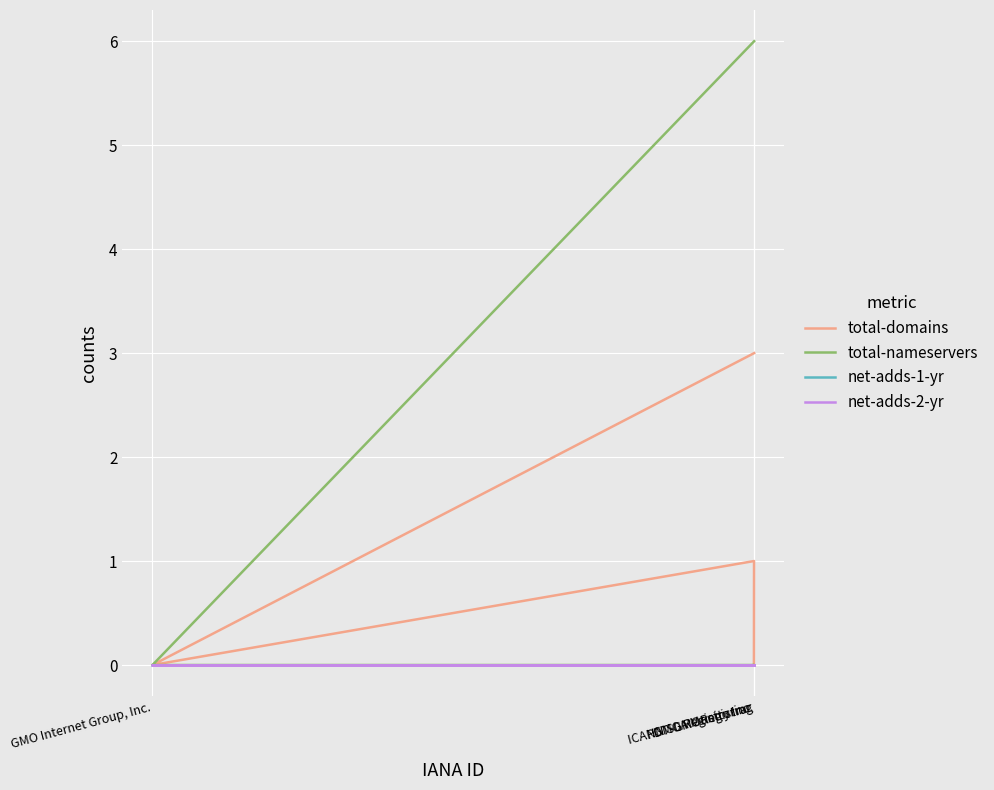

Between PDT-GMORegistrar and GMO Internet Group, Inc., which is larger?

PDT-GMORegistrar